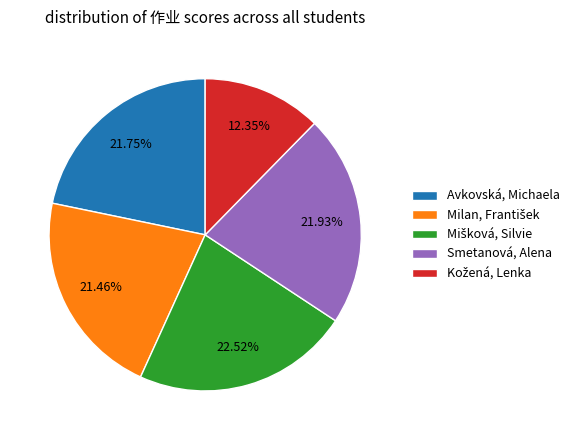

Combined, do Smetanová, Alena and Avkovská, Michaela account for over 50%?

No